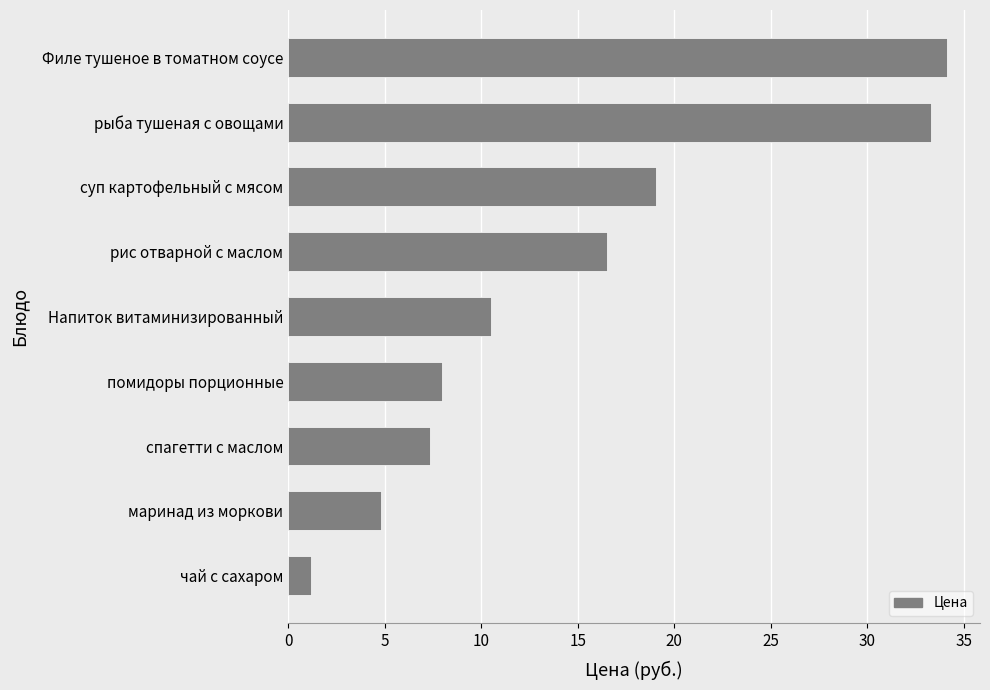

Reading bottom to top, list all the values displayed in this chart.

1.2	4.8	7.3	8.0	10.5	16.5	19.0	33.3	34.1